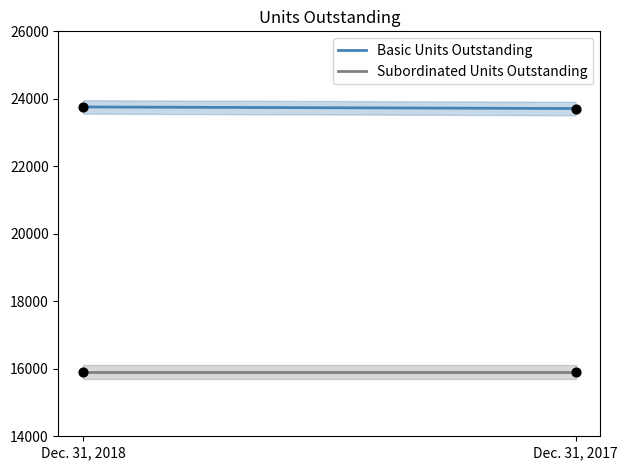

Which series has the largest total across all categories?

Basic Units Outstanding